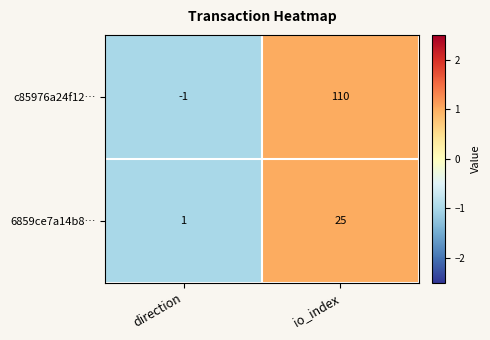

How many data points does each series have?

2